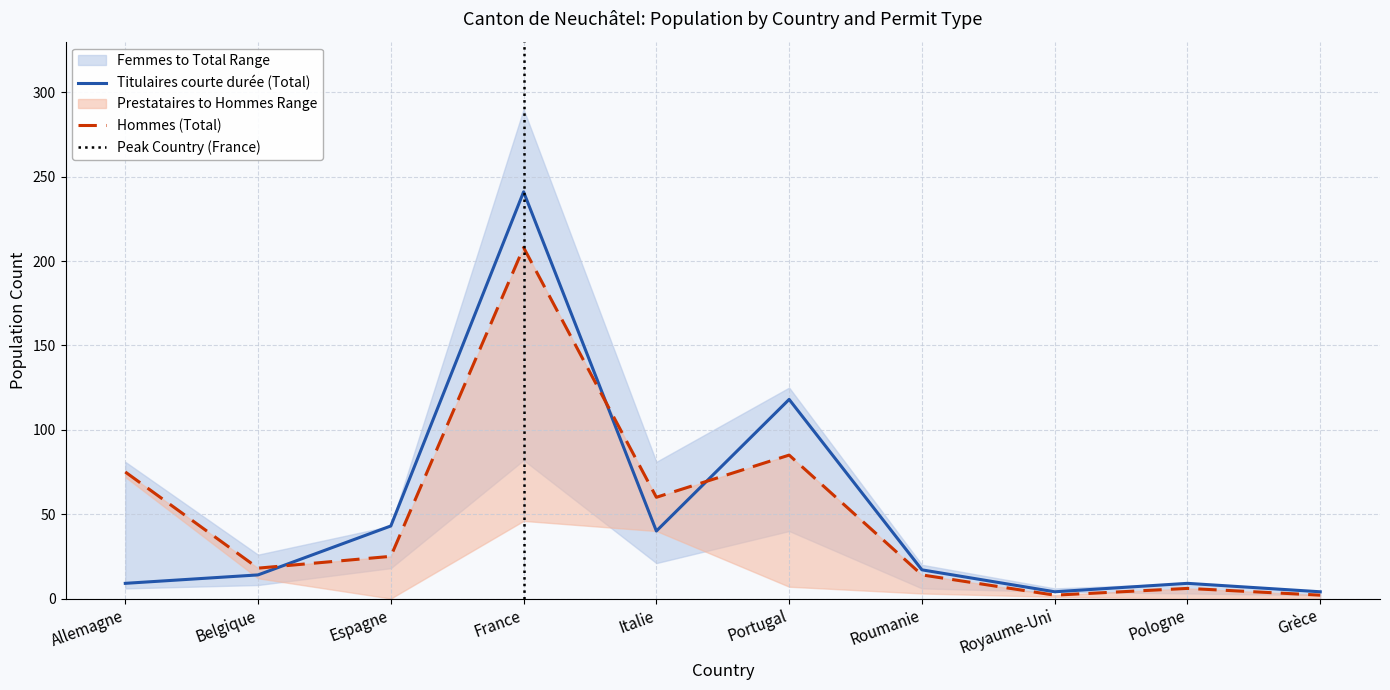

Where is the first local minimum for Total?

Belgique